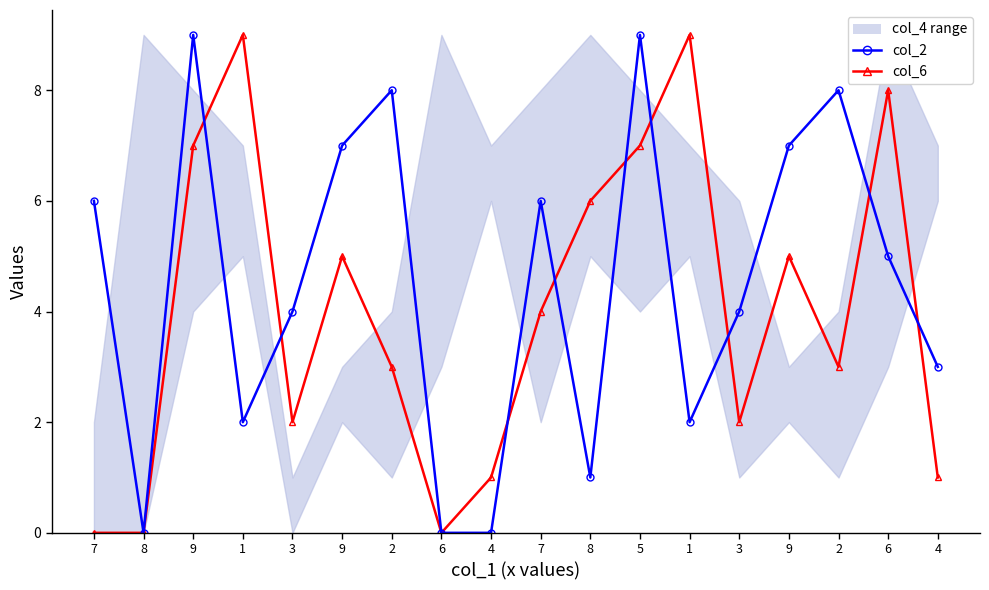

What is the value of the col_2 point at the 5th from the left?

4